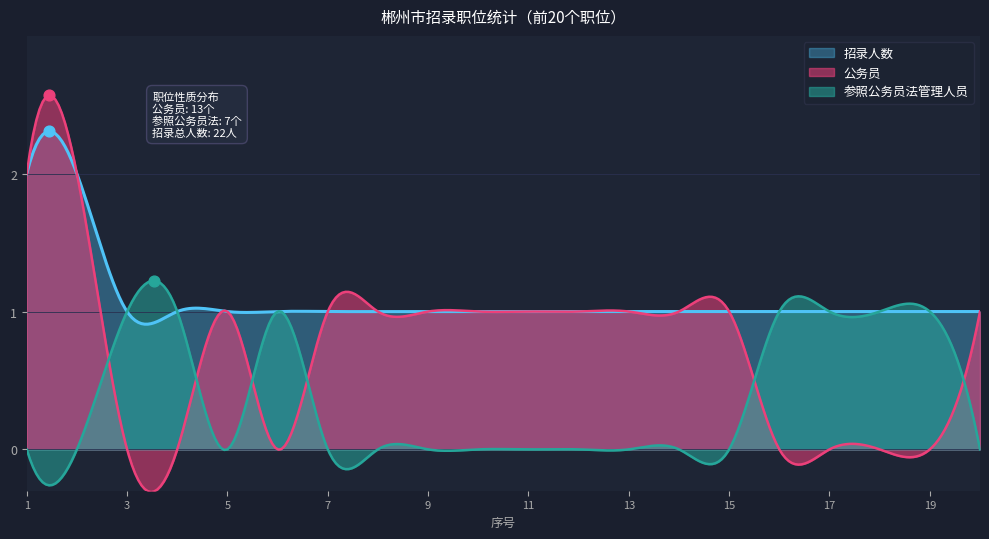

What is the total value across all series at 6?

2